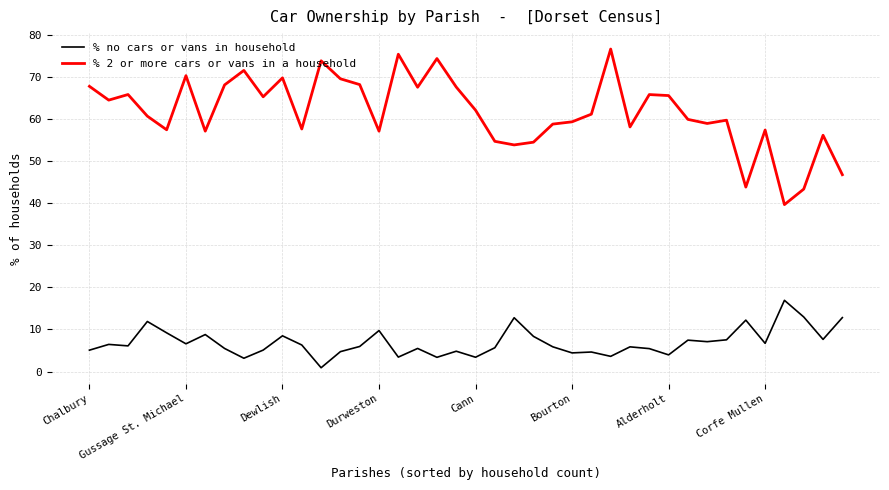

What is the maximum value for % no cars or vans in household?

16.9